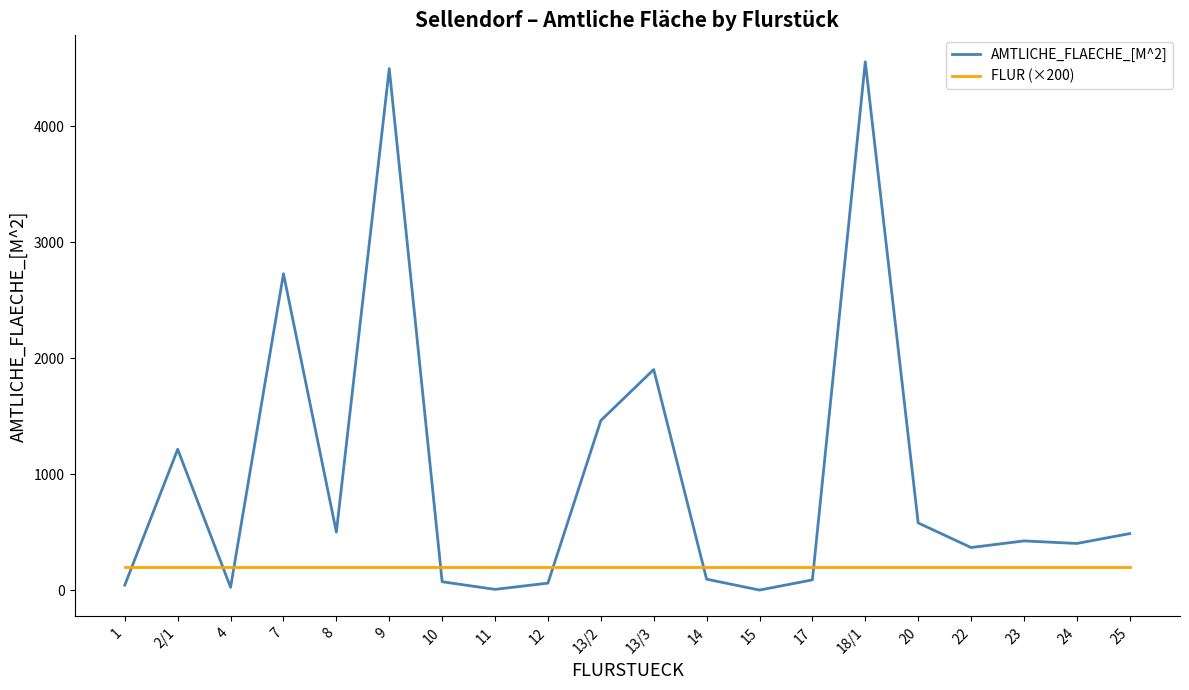

How many times do AMTLICHE_FLAECHE_[M^2] and FLUR (×200) cross each other?

7